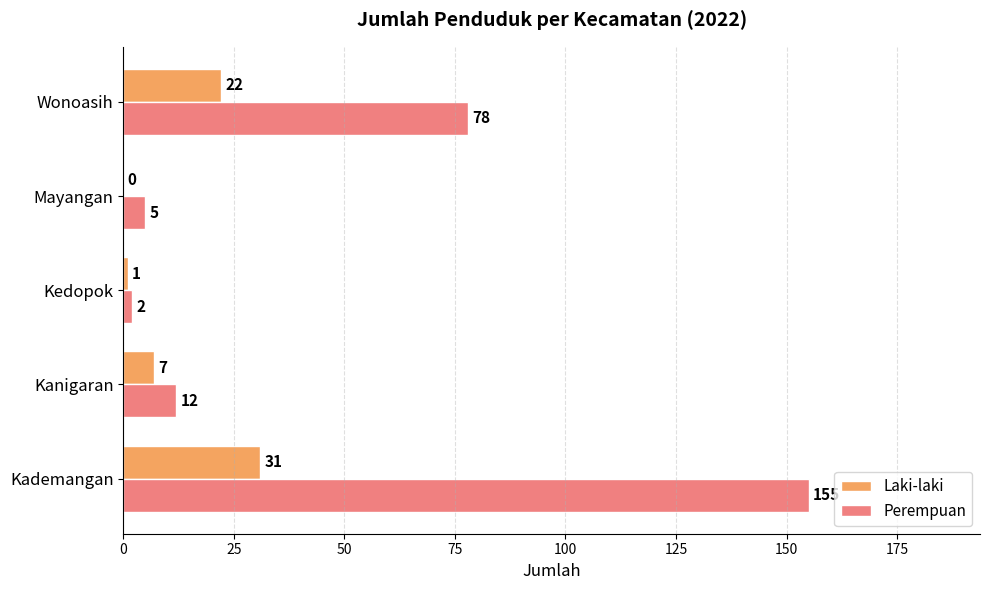

What is the total value across all series at Kanigaran?

19